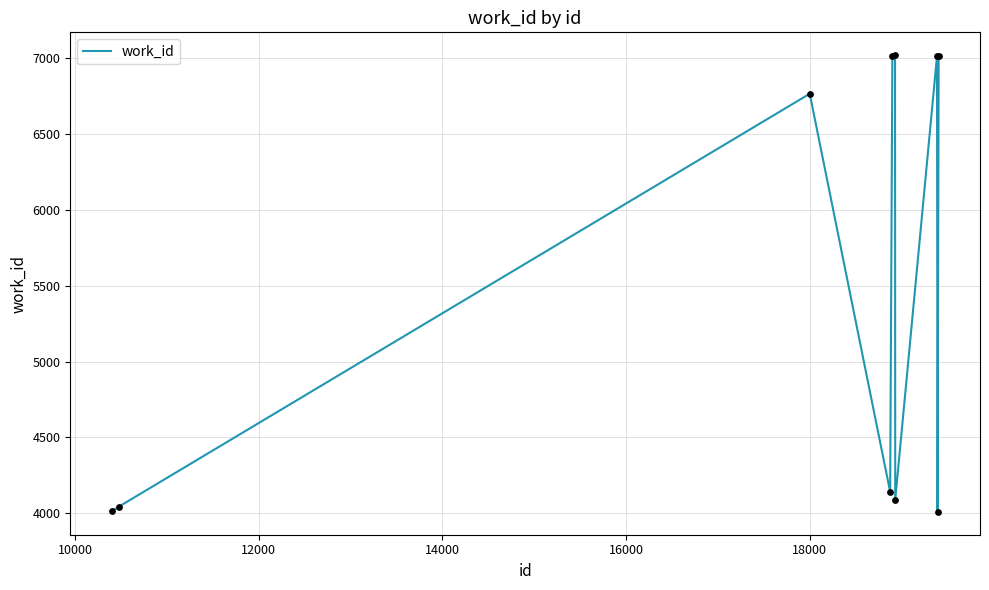

What is the difference between the maximum and minimum values?

3008